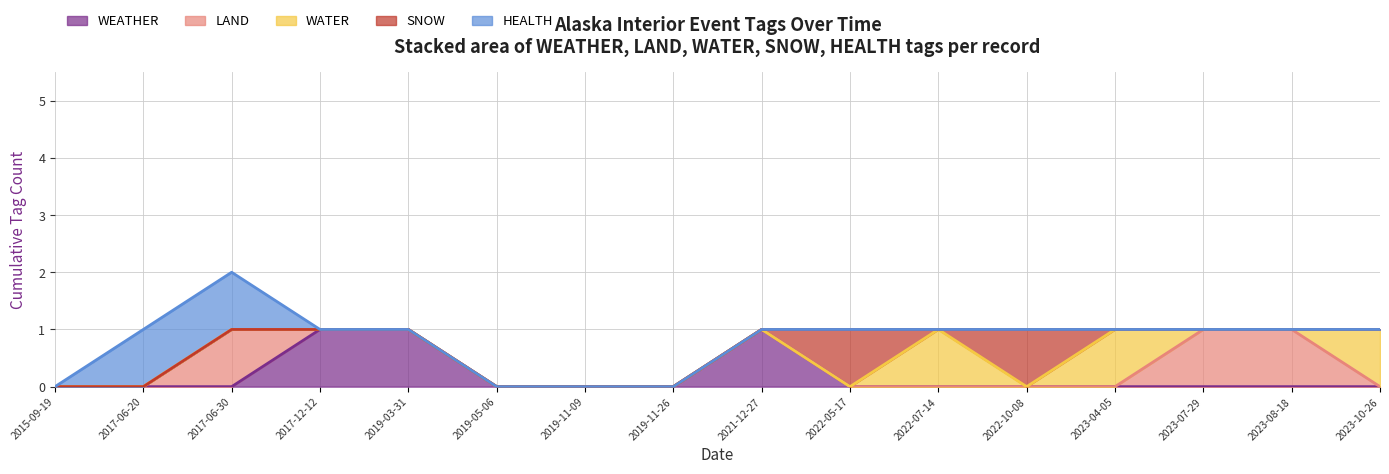

Rank the series by their maximum value, from highest to lowest.

WEATHER, LAND, WATER, SNOW, HEALTH